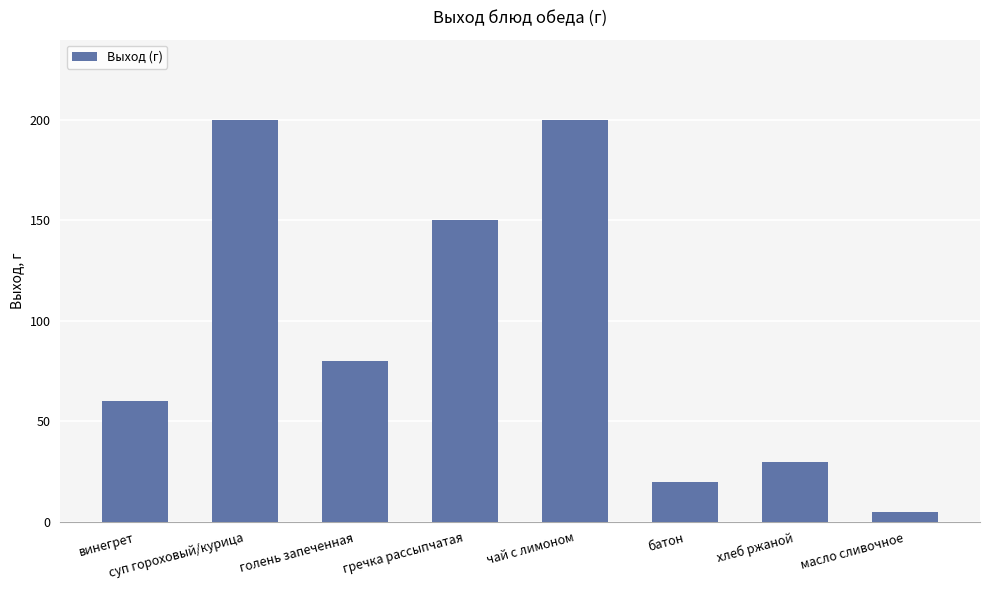

The value at чай с лимоном is 269. True or false?

False